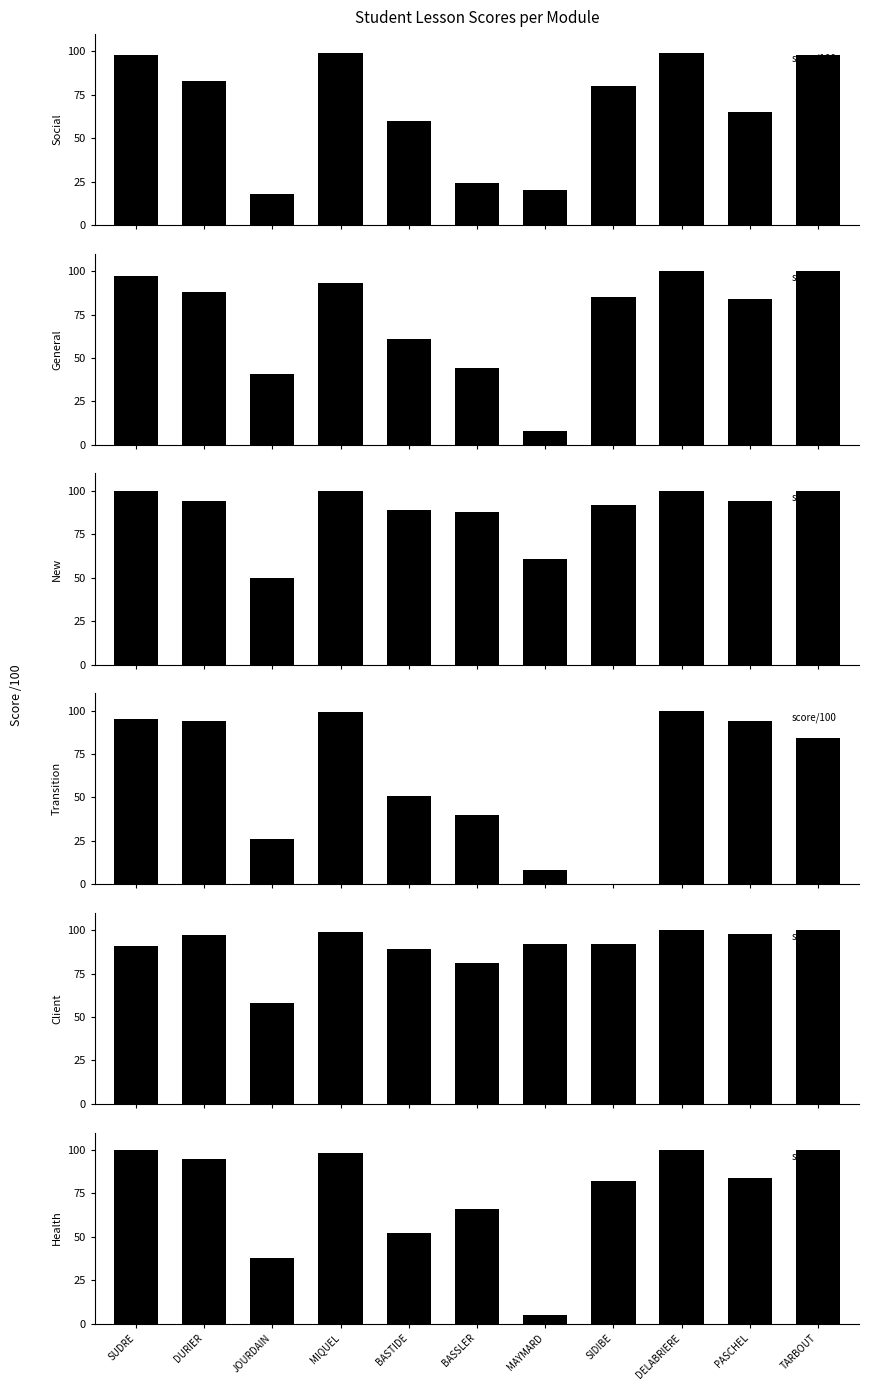

Which series has the largest total across all categories?

Client problems note (col_9)